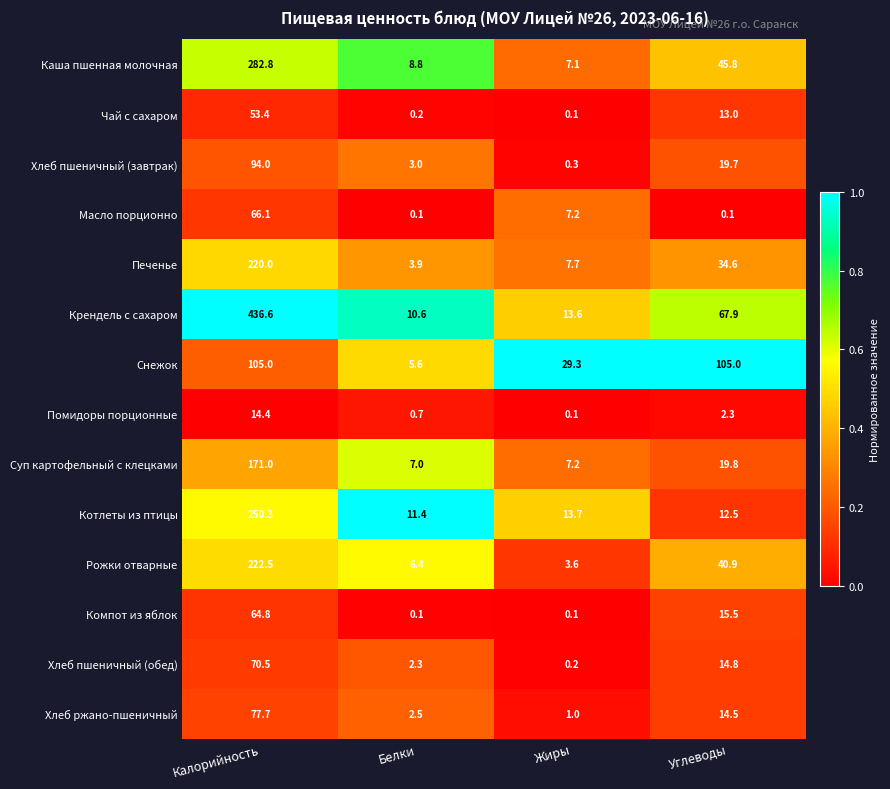

Which category has the highest value across all series?

Калорийность